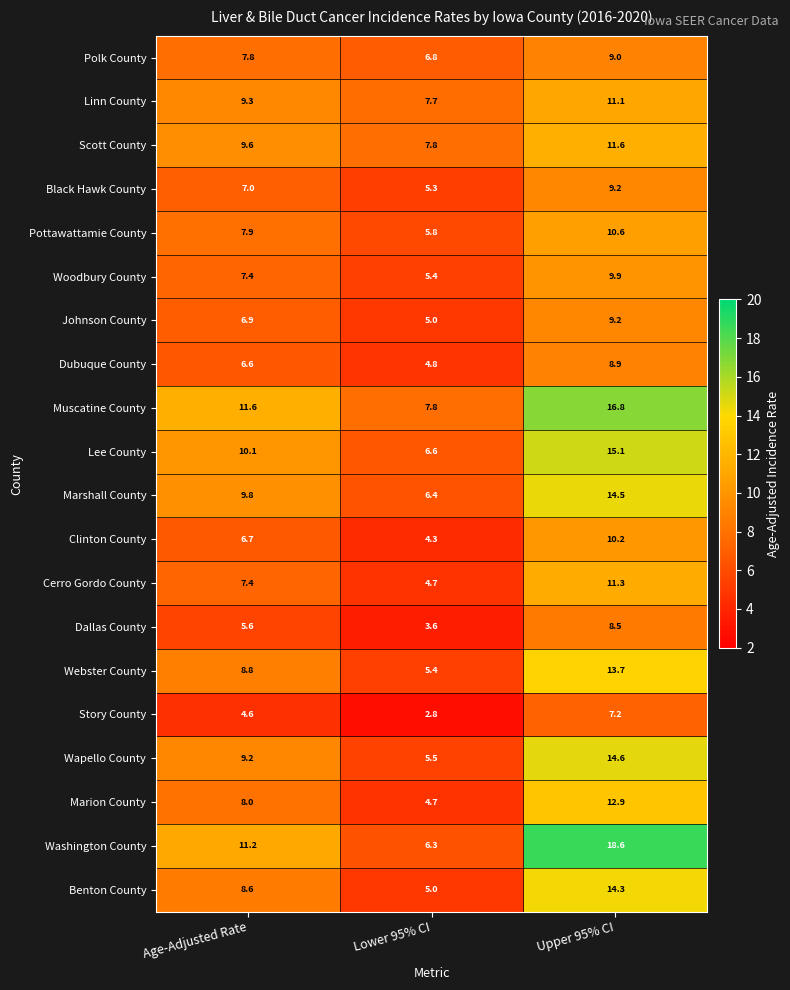

What is the difference between the second highest and minimum values in the Pottawattamie County series?

2.1